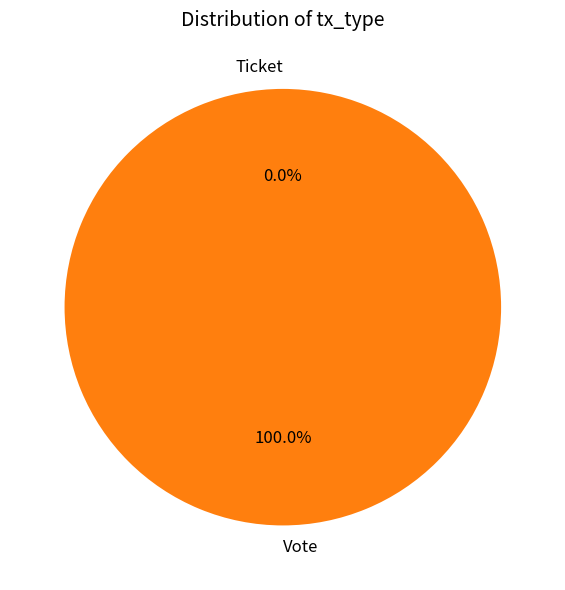

True or false: Ticket accounts for 0% of the total.

True